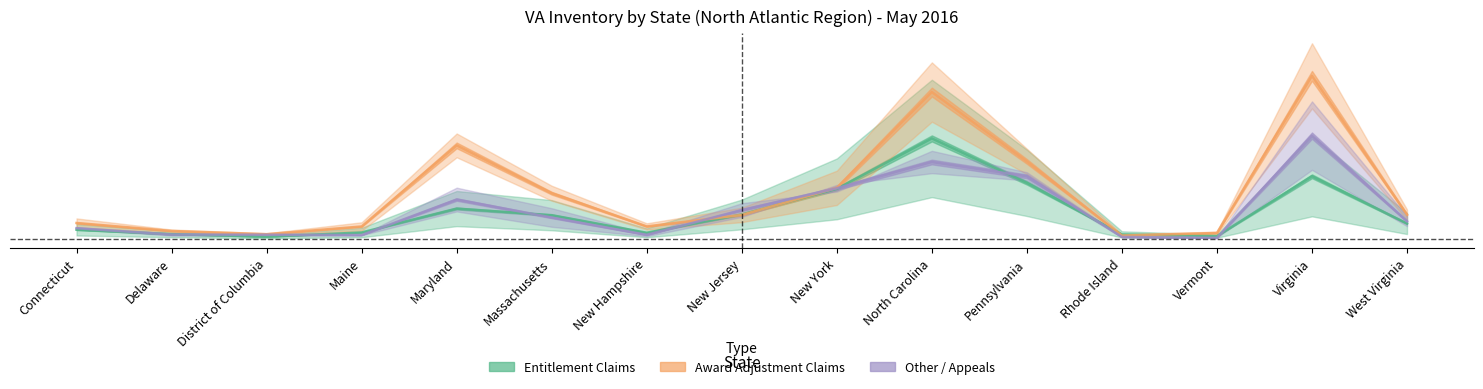

Where is the first local minimum?

Maine